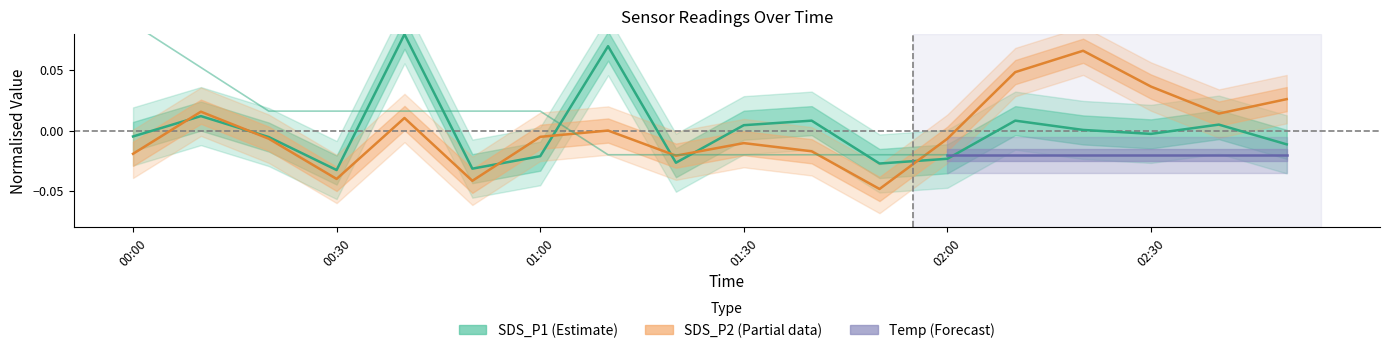

The value of SDS_P2 at 02:20 is 0.1. True or false?

True